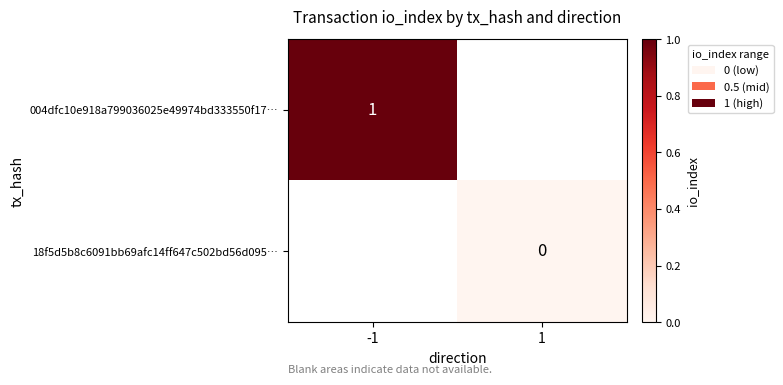

The 004dfc10e918a799036025e49974bd333550f17… series shows 1 at -1. True or false?

True